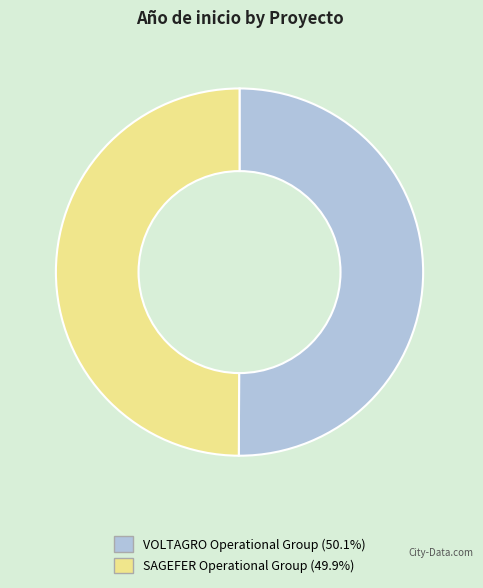

Do SAGEFER Operational Group and VOLTAGRO Operational Group together represent more than half of the pie?

Yes